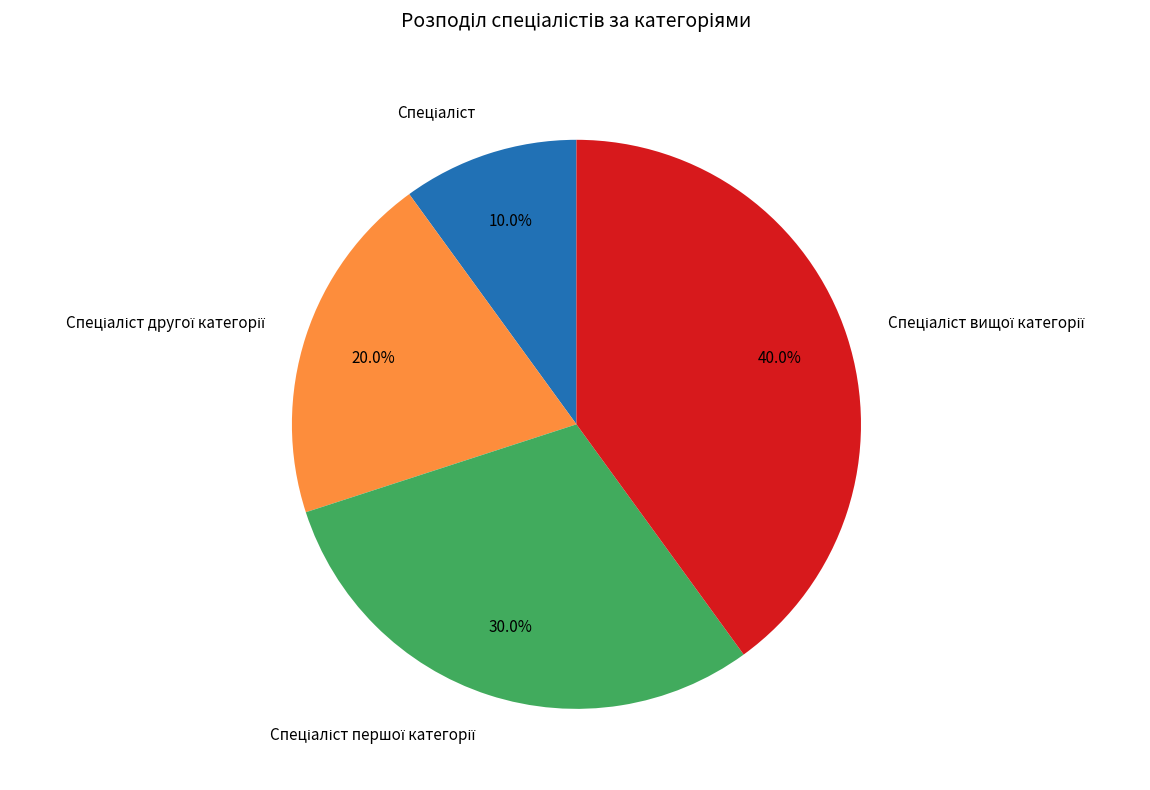

How many segments does this pie chart have?

4